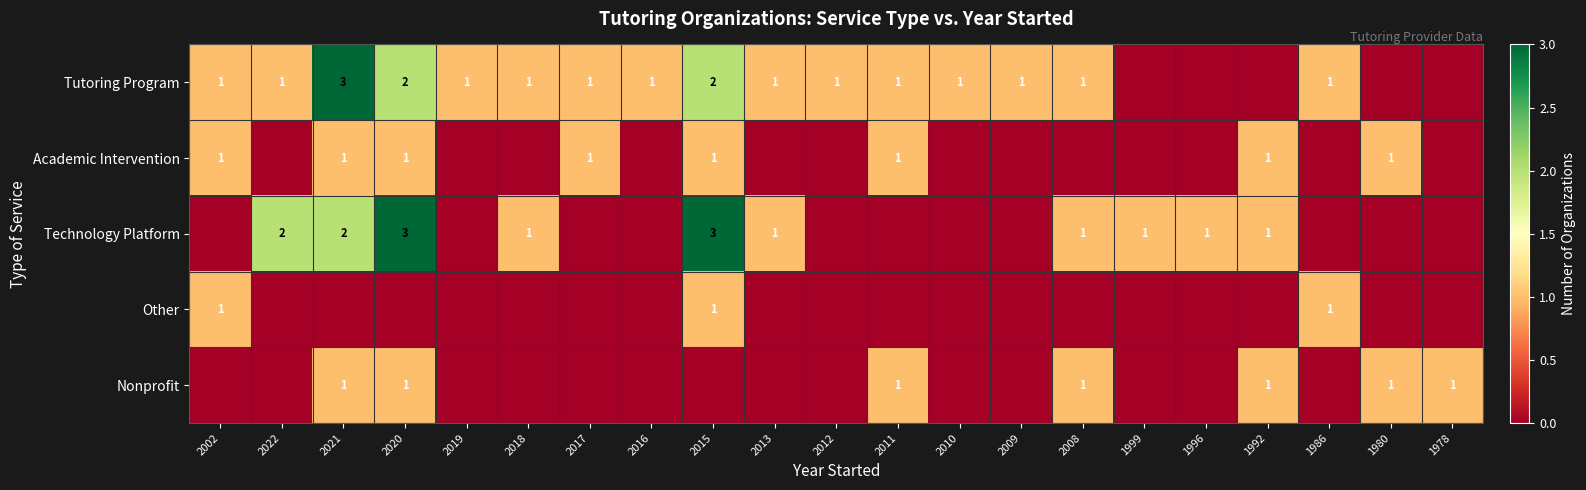

The value of Nonprofit at 2021 is 1. True or false?

True